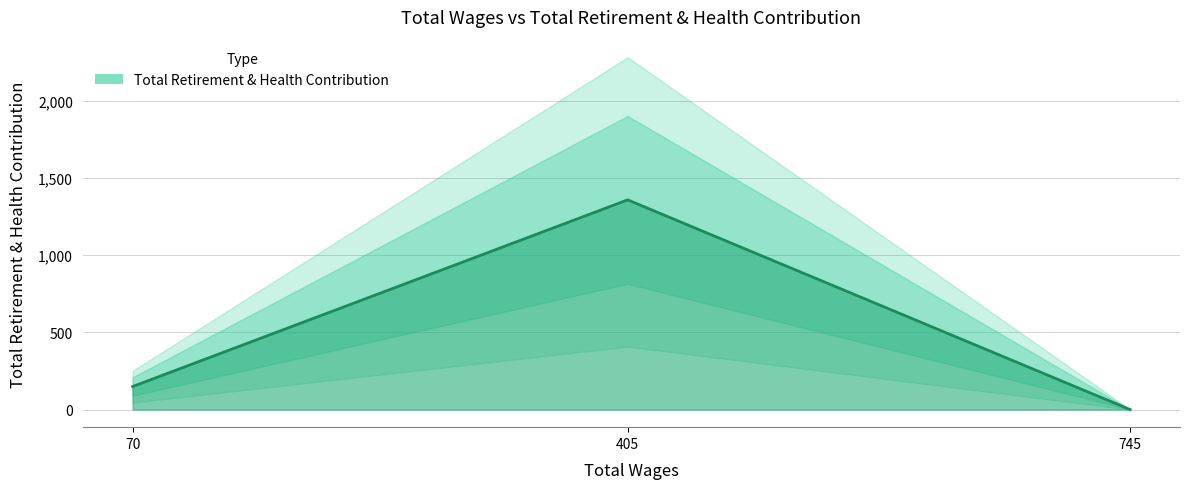

What is the change in value from 405.0 to 70.0?

-1209